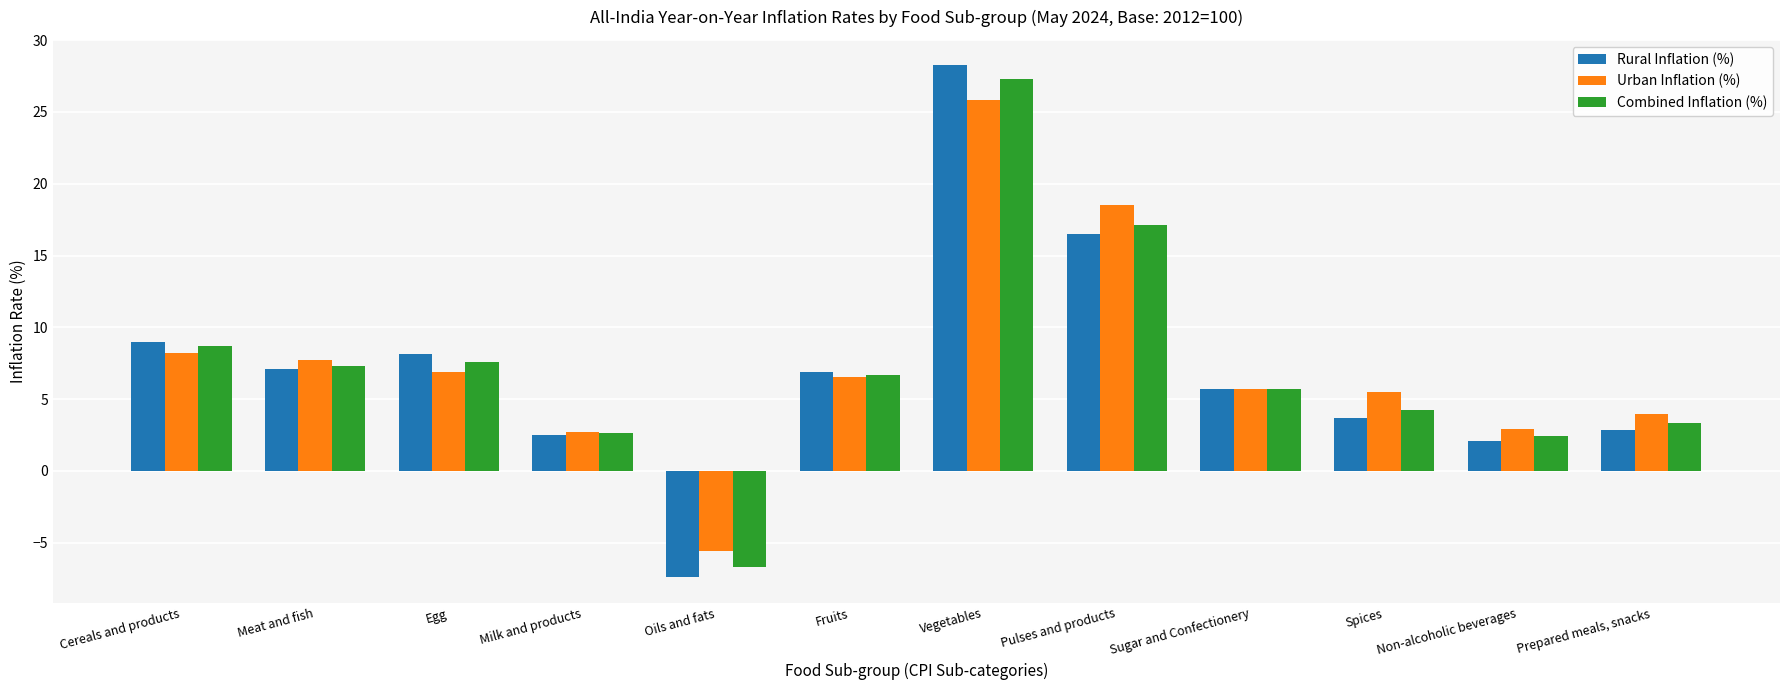

At which category is the sum across all series the highest?

Vegetables